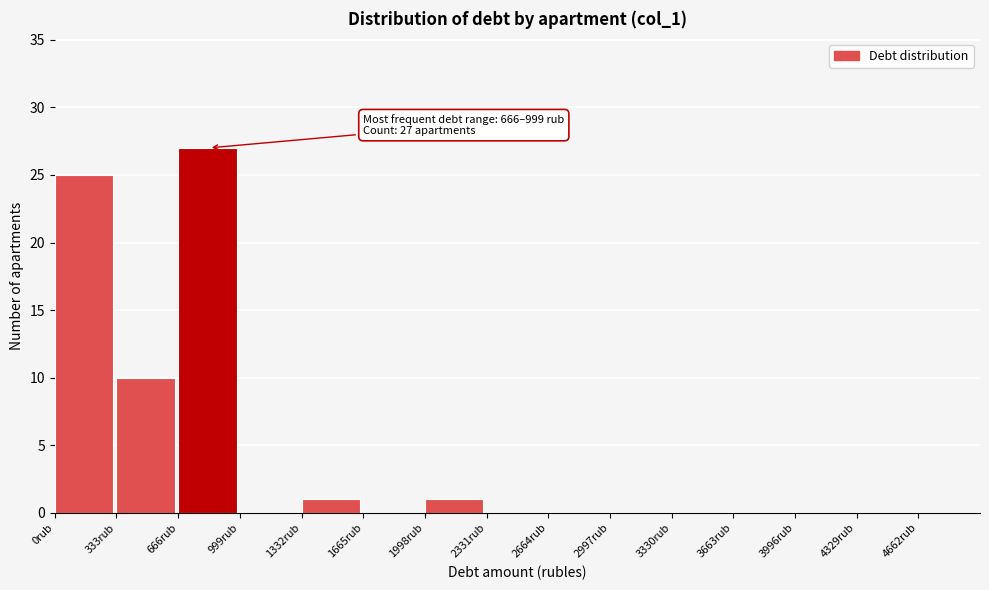

Which range on the x-axis has the tallest bar?

650 to 1000